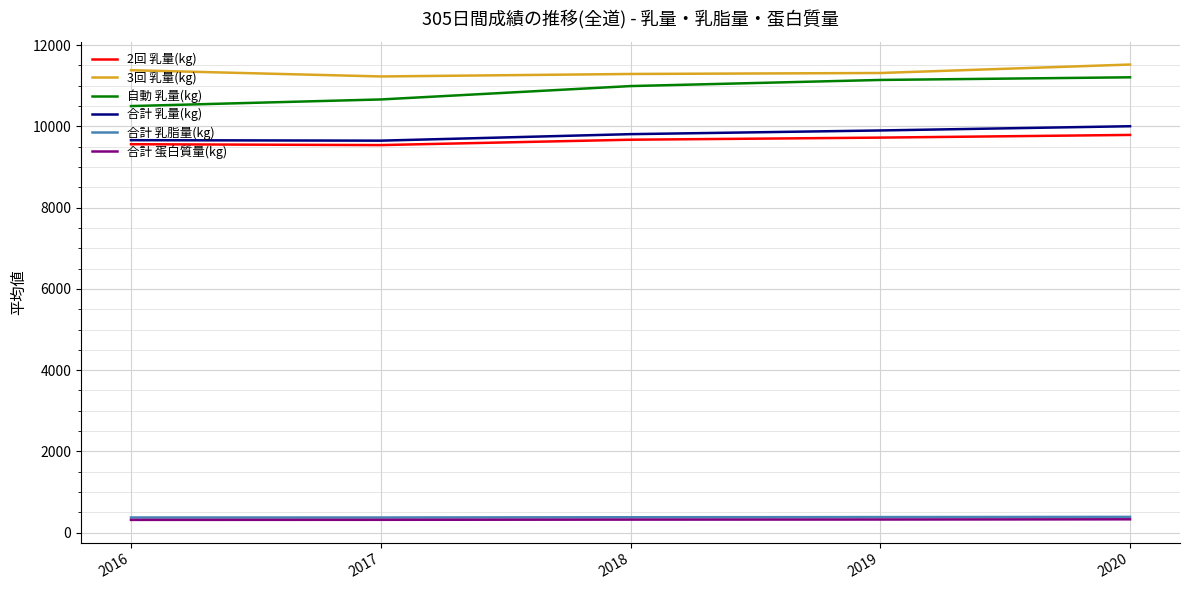

What is the maximum value for 合計 乳量(kg)?

10003